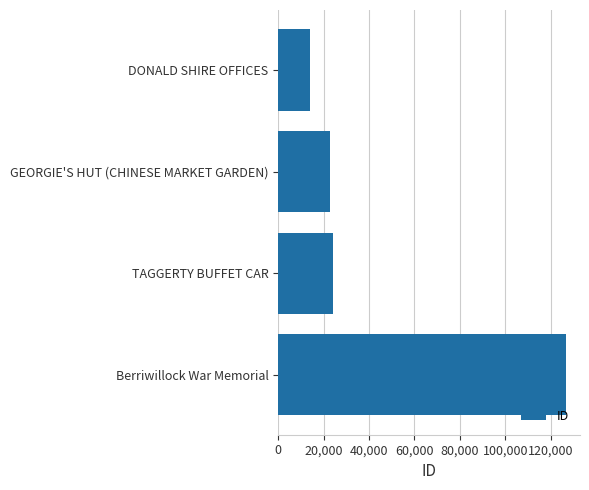

What is the average value?

47006